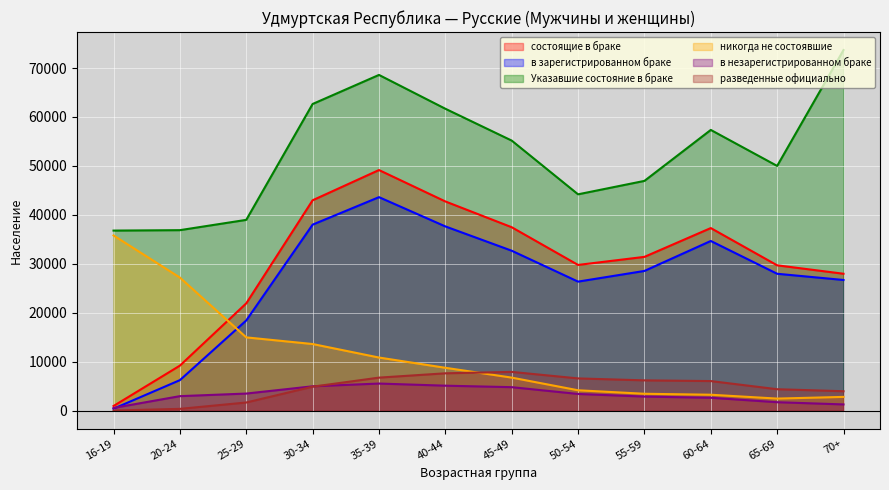

Reading right to left, extract all data points from this chart.

состоящие в браке: 27971	29692	37302	31418	29771	37474	42742	49157	42979	21924	9199	950
в зарегистрированном браке: 26697	27966	34666	28543	26361	32675	37639	43618	38002	18431	6234	396
Указавшие состояние в браке: 73663	49998	57352	46938	44196	55174	61679	68588	62651	38978	36874	36787
никогда не состоявшие: 2812	2466	3254	3452	4164	6752	8759	10853	13613	14971	27191	35793
в незарегистрированном браке: 1274	1726	2636	2875	3410	4799	5103	5539	4977	3493	2965	554
разведенные официально: 3971	4380	6046	6190	6588	7919	7630	6748	4897	1668	367	26